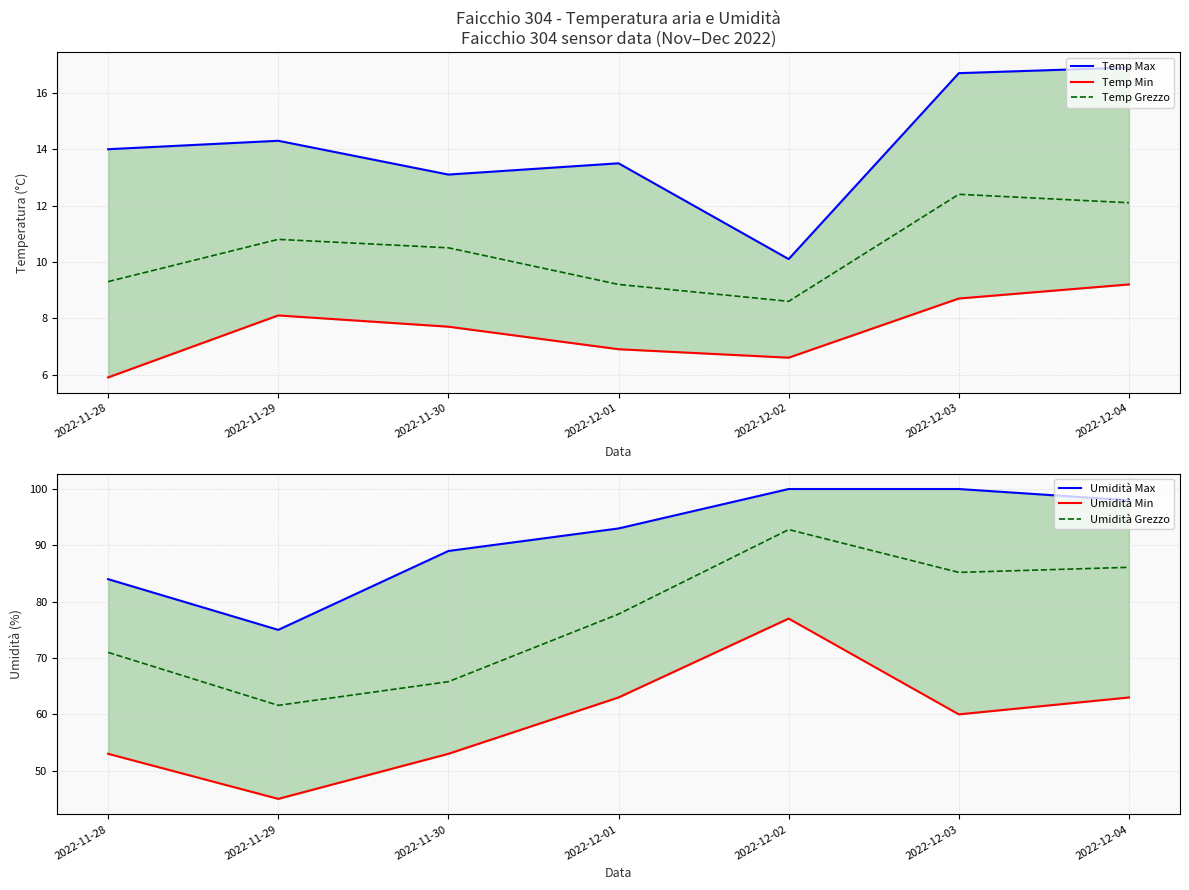

What are all the series names shown in the legend?

Temp Max, Temp Min, Temp Grezzo, Umidità Max, Umidità Min, Umidità Grezzo